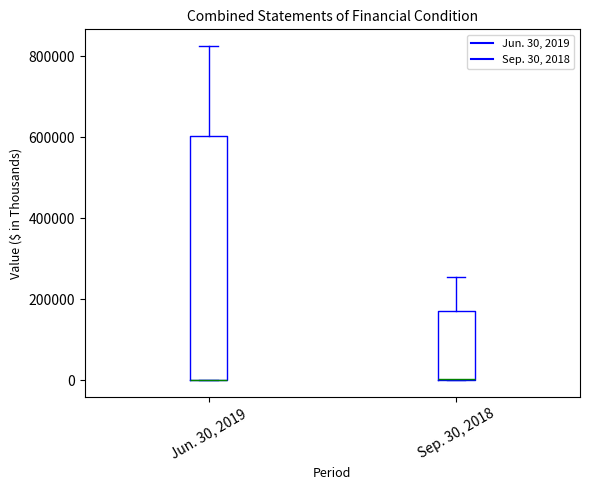

Where is the lower edge of the box for Sep. 30, 2018 on the y-axis? The values are not printed on the chart, so give them approximately, as read against the axis.

0